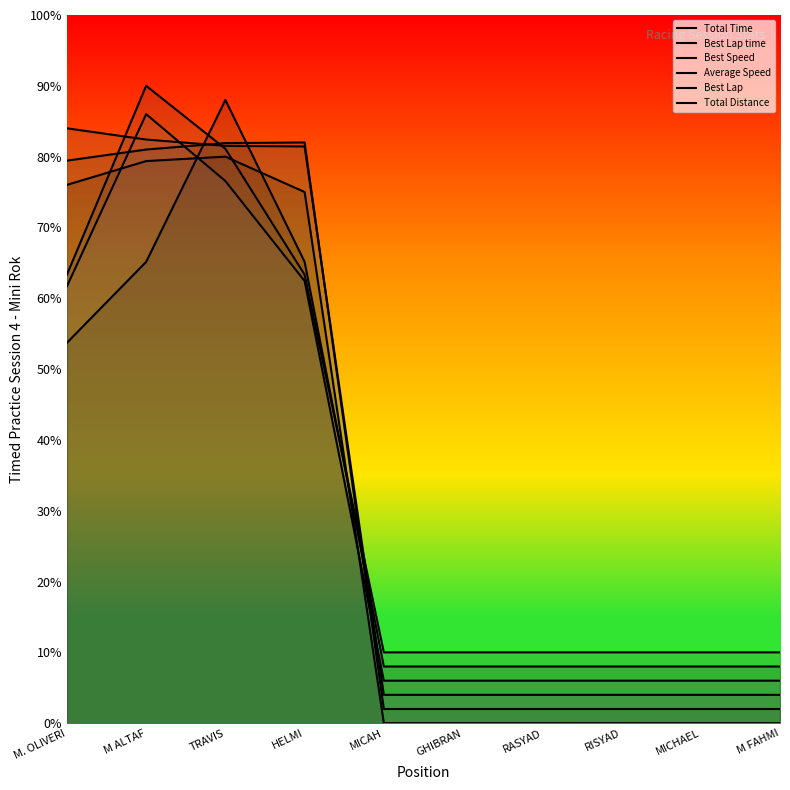

At how many categories does at least one series exceed 30?

4